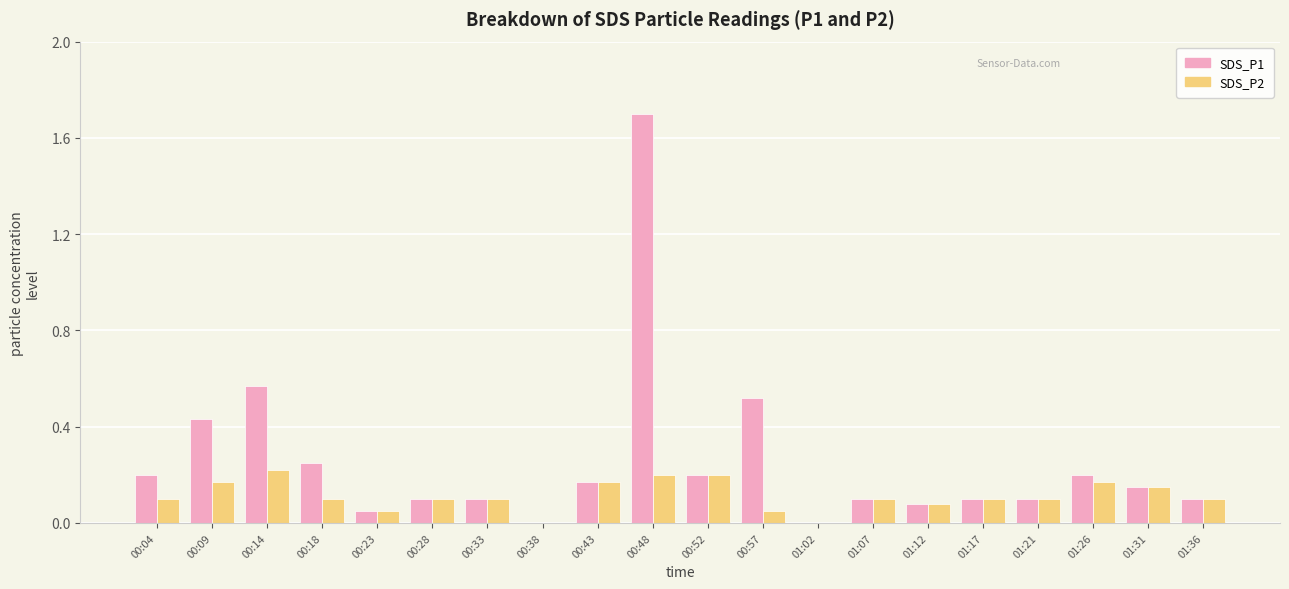

Between 00:09 and 00:28, which series saw the biggest shift?

SDS_P1